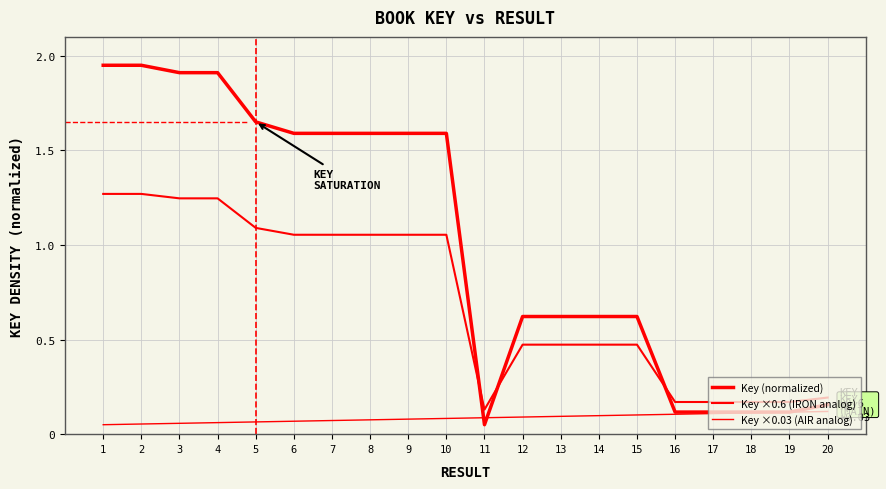

What is the approximate value of Key ×0.03 (AIR analog) at 5?

0.1